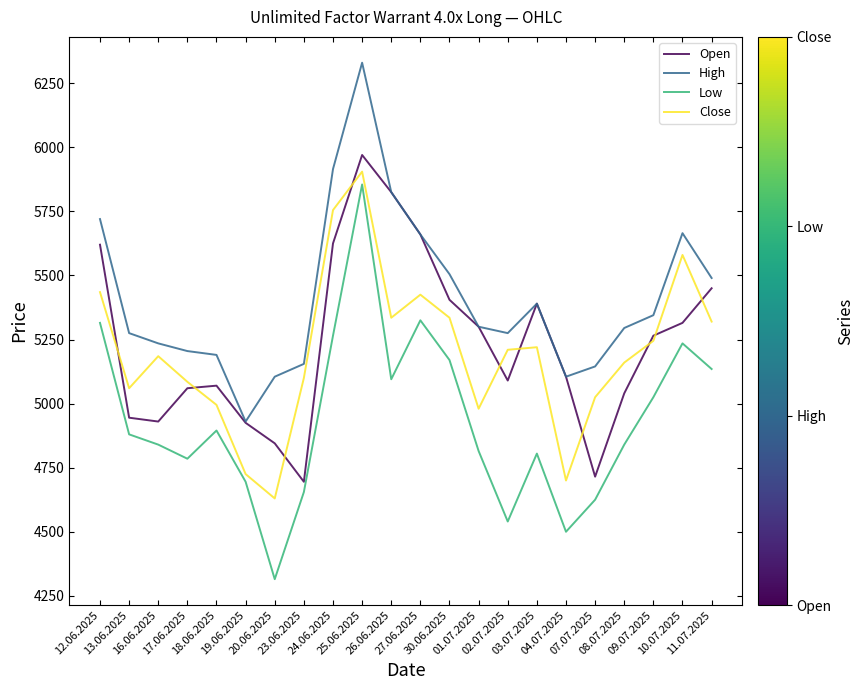

What is the average value of the High series?

5412